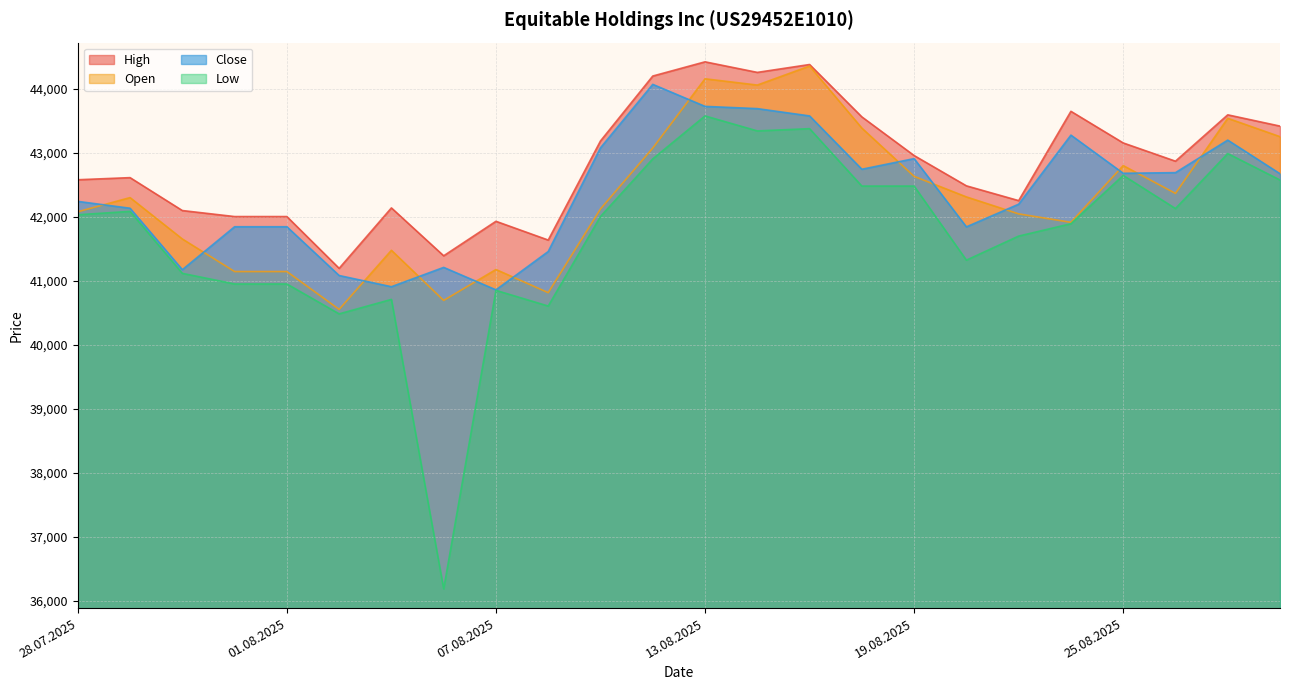

Reading left to right, extract all data points from this chart.

Open: 42079	42300	41654	41145	41145	40554	41477	40694	41177	40815	42123	43074	44156	44058	44355	43386	42632	42311	42046	41914	42800	42366	43539	43252
High: 42579	42612	42098	42004	42004	41195	42139	41391	41930	41637	43185	44199	44421	44256	44379	43561	42957	42484	42253	43648	43154	42869	43593	43417
Low: 42032	42085	41117	40951	40951	40484	40710	36188	40851	40606	42005	42905	43576	43342	43377	42480	42480	41323	41699	41892	42647	42129	42988	42575
Close: 42241	42134	41174	41845	41845	41083	40908	41210	40859	41458	43078	44069	43725	43690	43576	42743	42909	41843	42197	43276	42680	42690	43198	42673